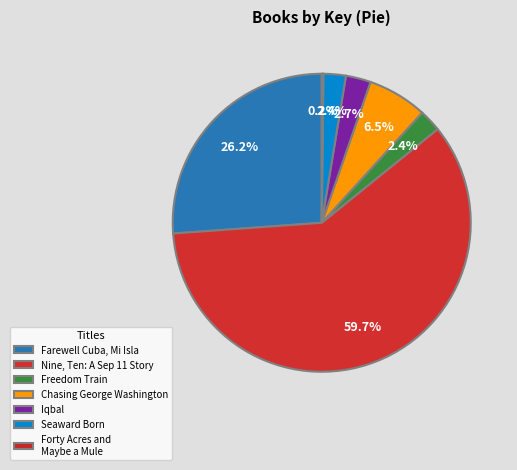

How many segments does this pie chart have?

7